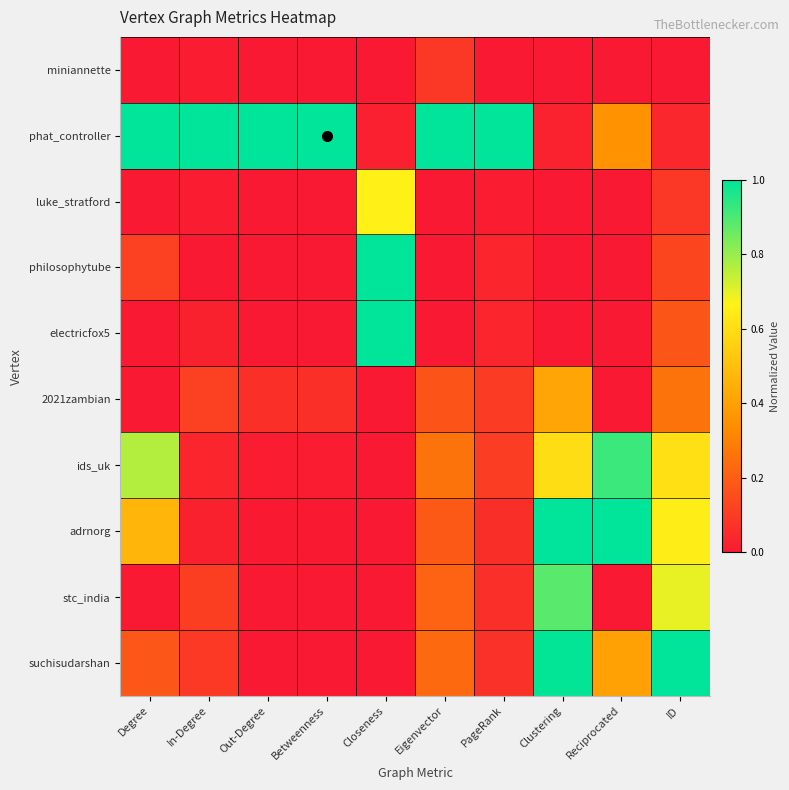

Reading left to right, list all the values displayed in this chart.

miniannette: Degree=0.0	In-Degree=0.0	Out-Degree=0.0	Betweenness=0.0	Closeness=0.0	Eigenvector=0.1	PageRank=0.0	Clustering=0.0	Reciprocated=0.0	ID=0.0
phat_controller: Degree=1.0	In-Degree=1.0	Out-Degree=1.0	Betweenness=1.0	Closeness=0.0	Eigenvector=1.0	PageRank=1.0	Clustering=0.0	Reciprocated=0.4	ID=0.0
luke_stratford: Degree=0.0	In-Degree=0.0	Out-Degree=0.0	Betweenness=0.0	Closeness=0.7	Eigenvector=0.0	PageRank=0.0	Clustering=0.0	Reciprocated=0.0	ID=0.1
philosophytube: Degree=0.1	In-Degree=0.0	Out-Degree=0.0	Betweenness=0.0	Closeness=1.0	Eigenvector=0.0	PageRank=0.0	Clustering=0.0	Reciprocated=0.0	ID=0.1
electricfox5: Degree=0.0	In-Degree=0.0	Out-Degree=0.0	Betweenness=0.0	Closeness=1.0	Eigenvector=0.0	PageRank=0.0	Clustering=0.0	Reciprocated=0.0	ID=0.2
2021zambian: Degree=0.0	In-Degree=0.1	Out-Degree=0.1	Betweenness=0.1	Closeness=0.0	Eigenvector=0.2	PageRank=0.1	Clustering=0.4	Reciprocated=0.0	ID=0.3
ids_uk: Degree=0.8	In-Degree=0.0	Out-Degree=0.0	Betweenness=0.0	Closeness=0.0	Eigenvector=0.3	PageRank=0.1	Clustering=0.6	Reciprocated=0.9	ID=0.6
adrnorg: Degree=0.5	In-Degree=0.0	Out-Degree=0.0	Betweenness=0.0	Closeness=0.0	Eigenvector=0.2	PageRank=0.1	Clustering=1.0	Reciprocated=1.0	ID=0.7
stc_india: Degree=0.0	In-Degree=0.1	Out-Degree=0.0	Betweenness=0.0	Closeness=0.0	Eigenvector=0.2	PageRank=0.1	Clustering=0.9	Reciprocated=0.0	ID=0.7
suchisudarshan: Degree=0.2	In-Degree=0.1	Out-Degree=0.0	Betweenness=0.0	Closeness=0.0	Eigenvector=0.2	PageRank=0.1	Clustering=1.0	Reciprocated=0.4	ID=1.0